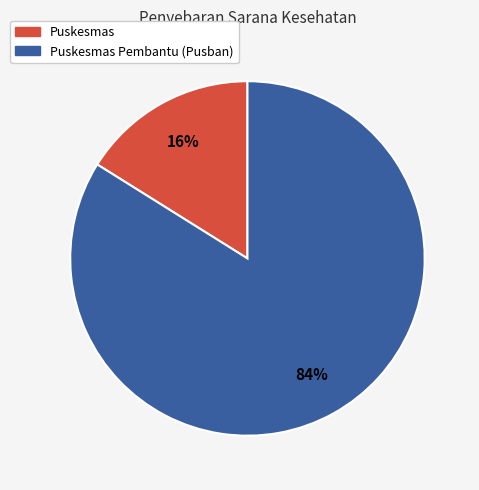

Does any single category account for the majority?

Yes